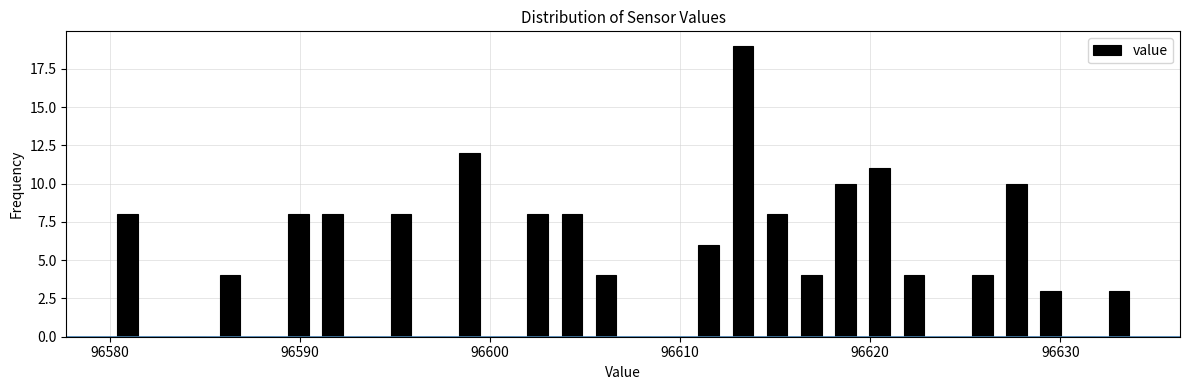

Read against the x-axis, roughly where is the centre of the tallest bar?

96613